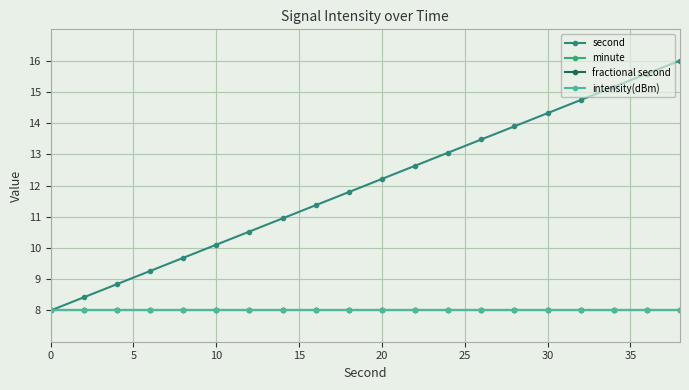

Does the chart have visible grid lines?

Yes